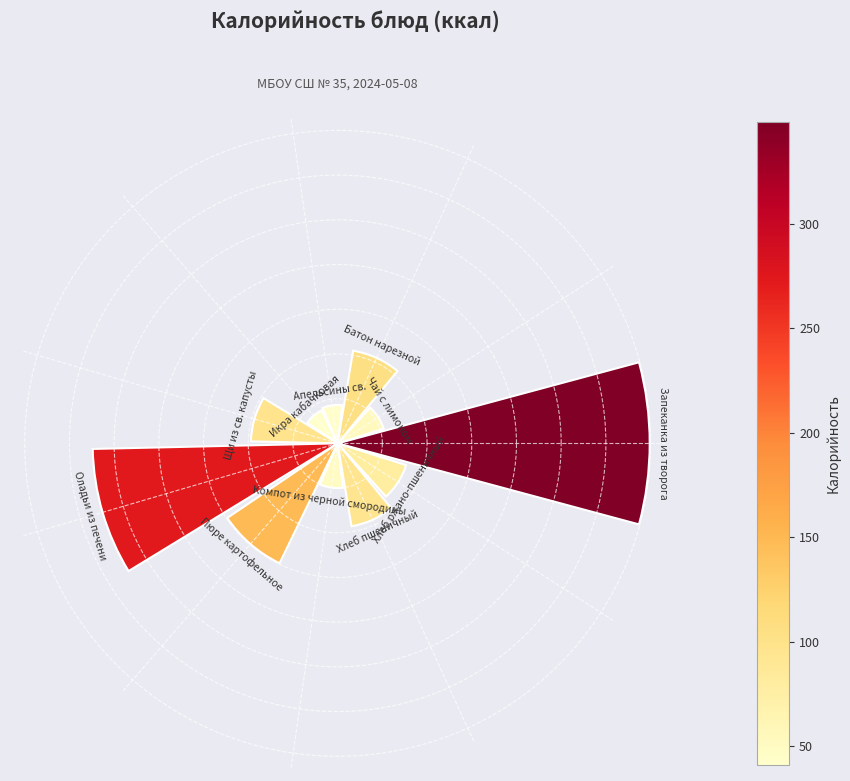

Are the bars horizontal?

No